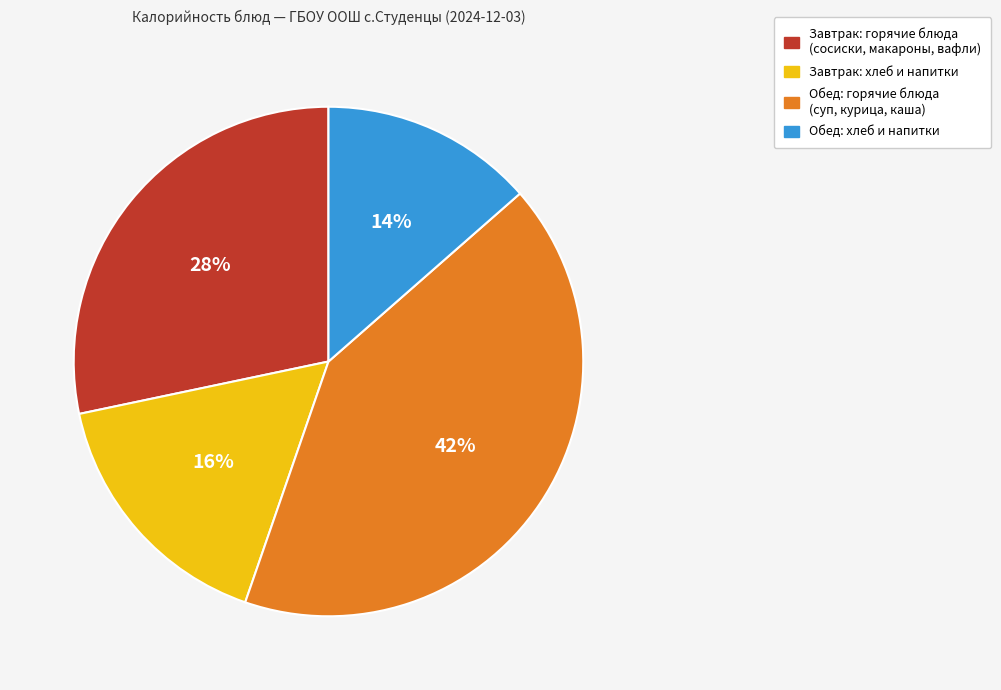

Is there a majority slice in this chart?

No